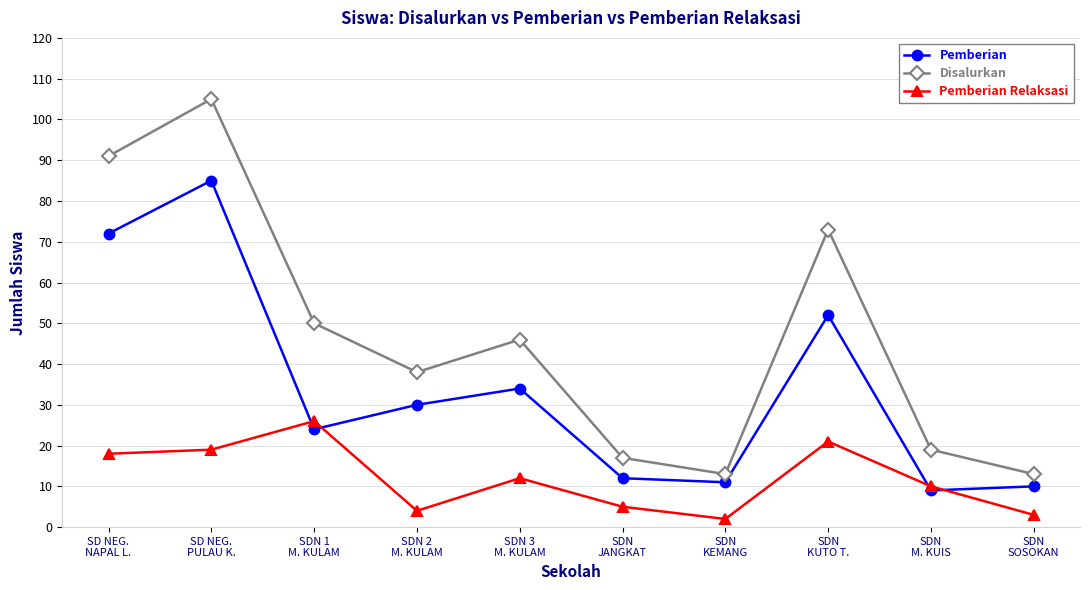

Does the chart display data point markers on the line(s)?

Yes